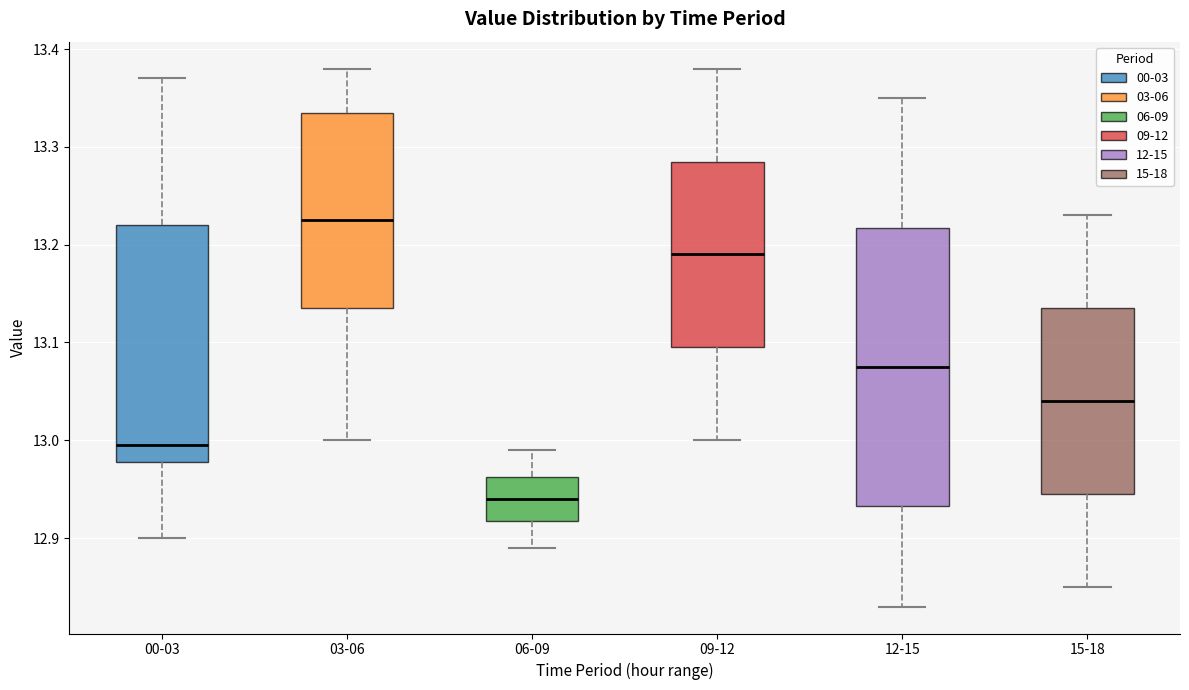

Which box is the tallest, from its lower edge to its upper edge?

12-15